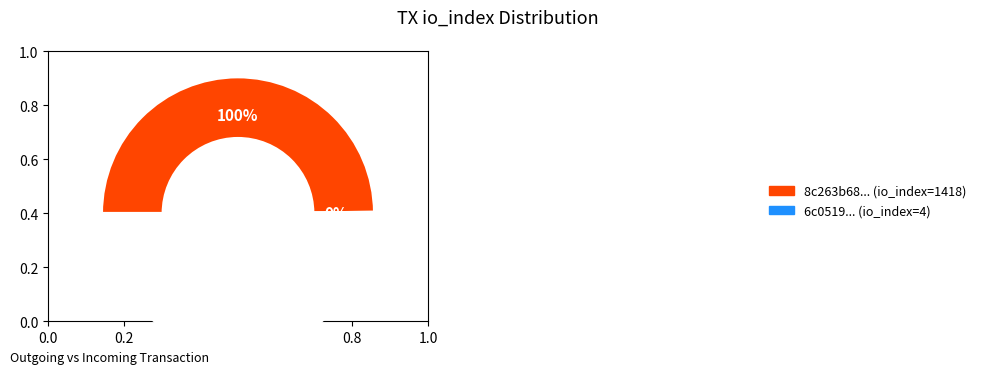

To the nearest percent, what is the difference between the largest and smallest slice percentages?

100%